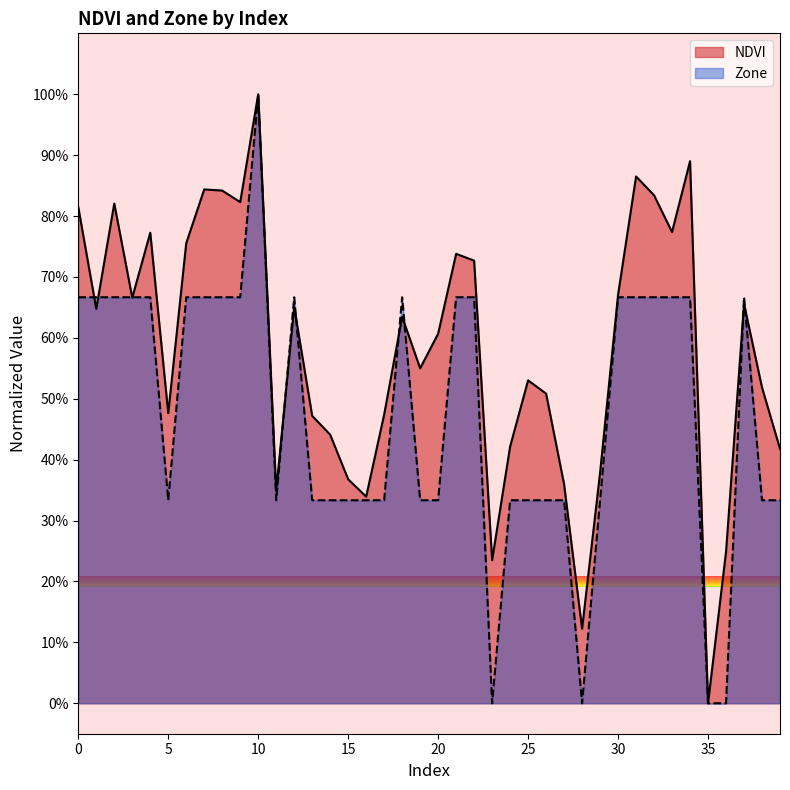

At 11, list the series in order from smallest to largest.

Zone, NDVI